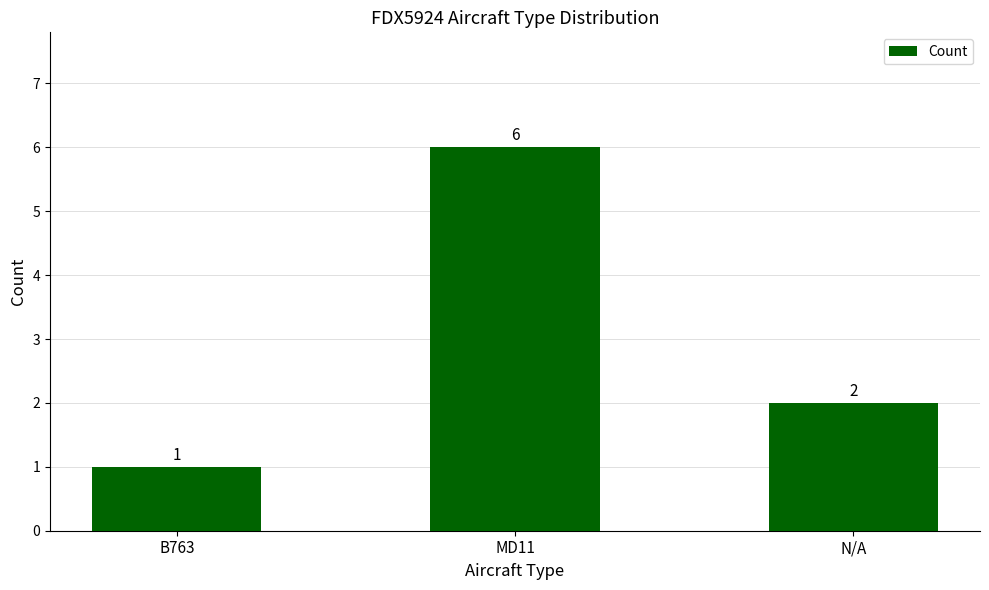

Which has a higher value, B763 or MD11?

MD11